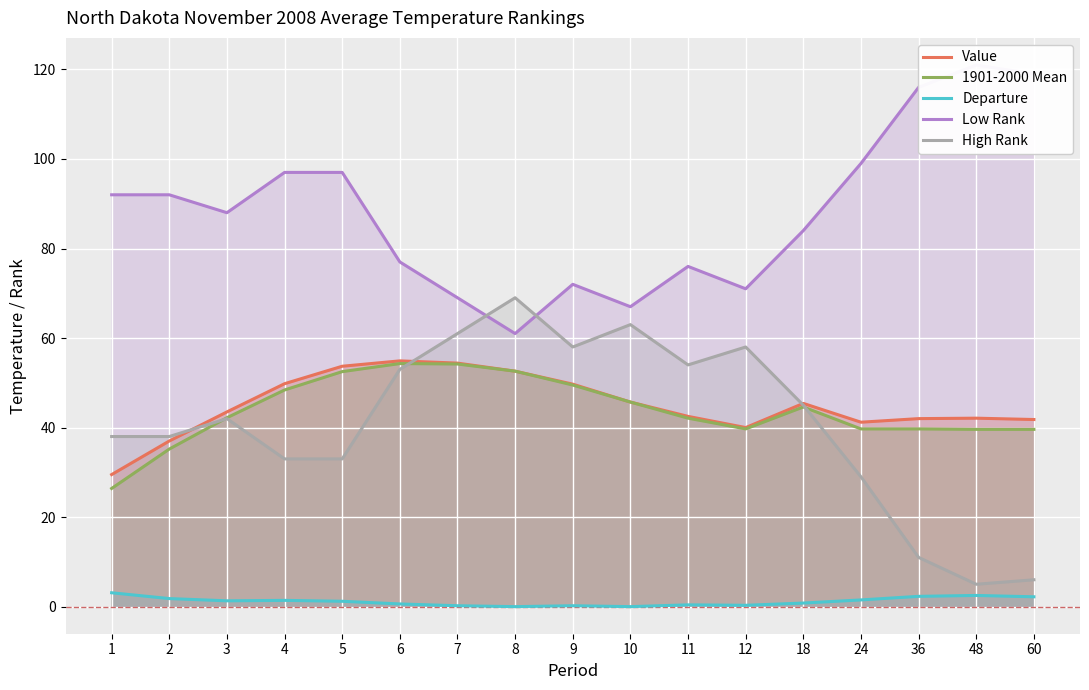

How many lines are shown in the chart?

5